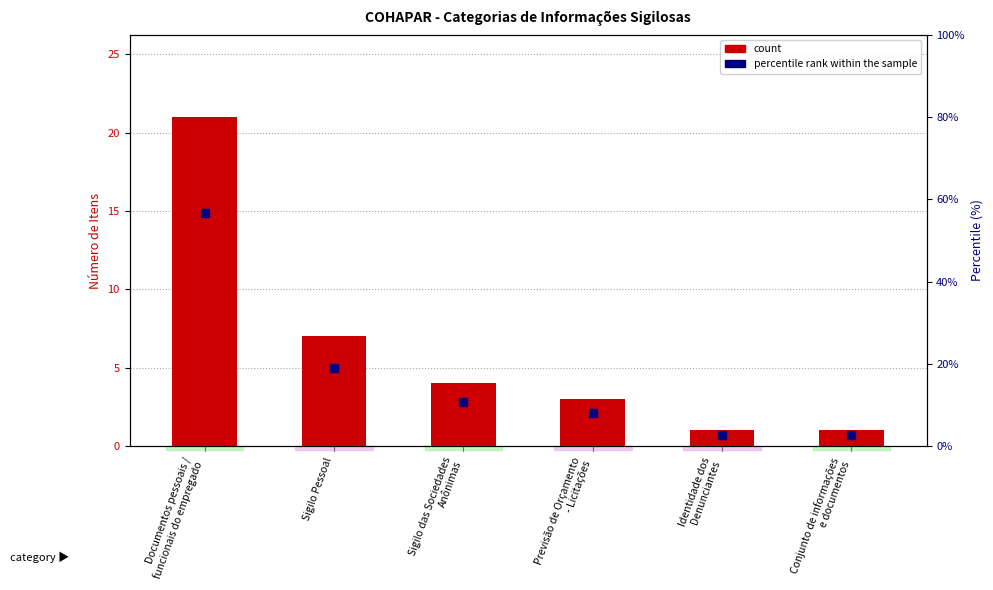

At which category is the sum across all series the highest?

Documentos pessoais /
funcionais do empregado